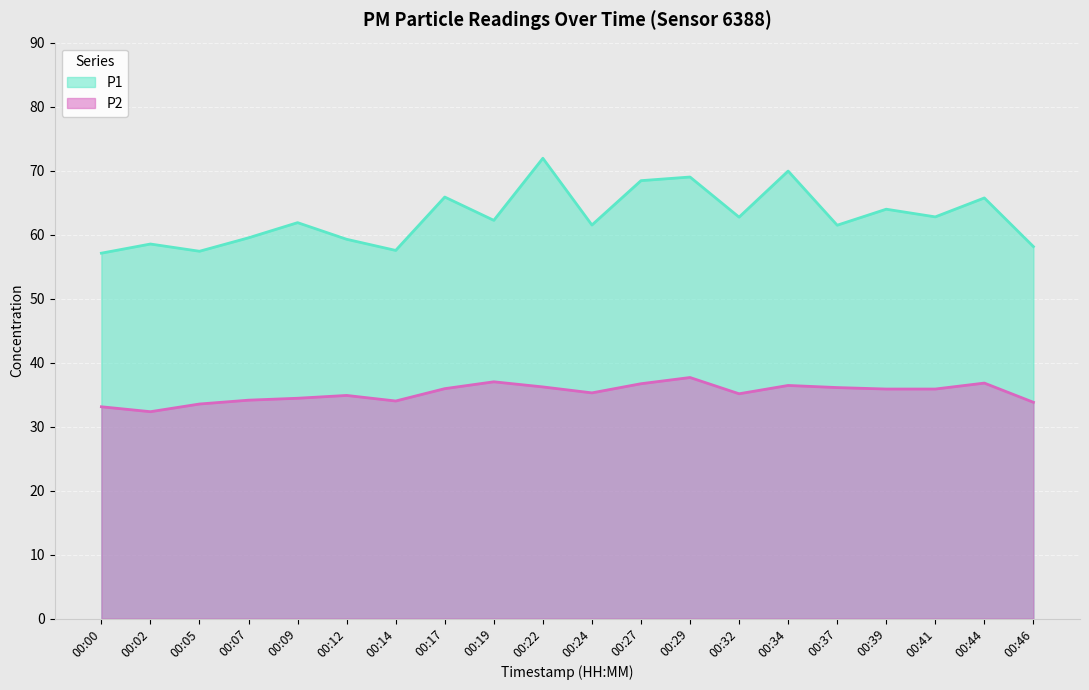

True or false: P1 and P2 intersect in this chart.

False